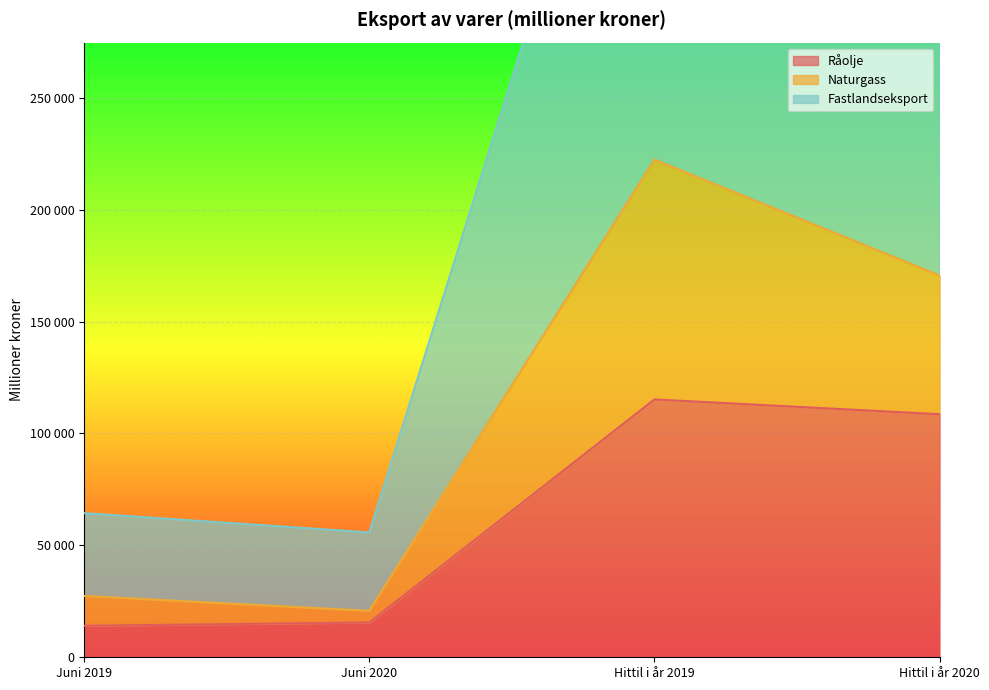

True or false: Naturgass has a value of 222371 at Hittil i år 2019.

True